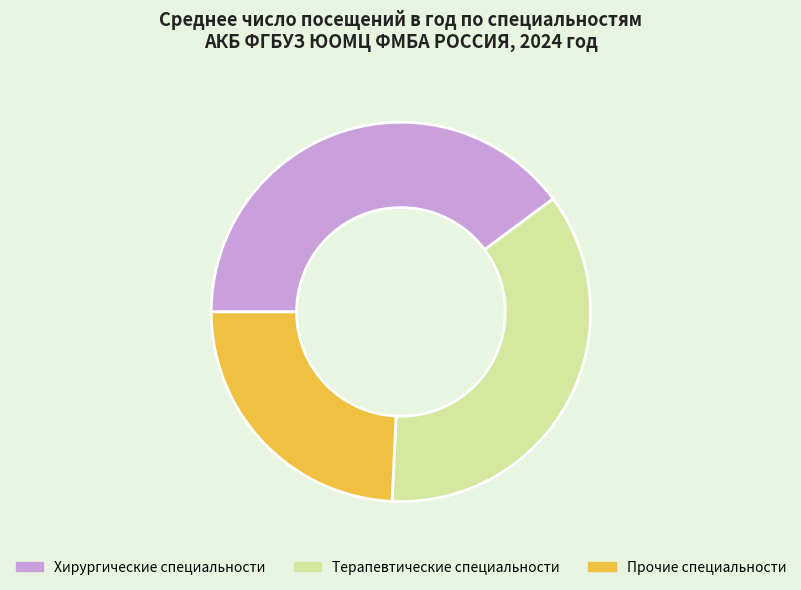

Which slice is the largest?

Хирургические специальности